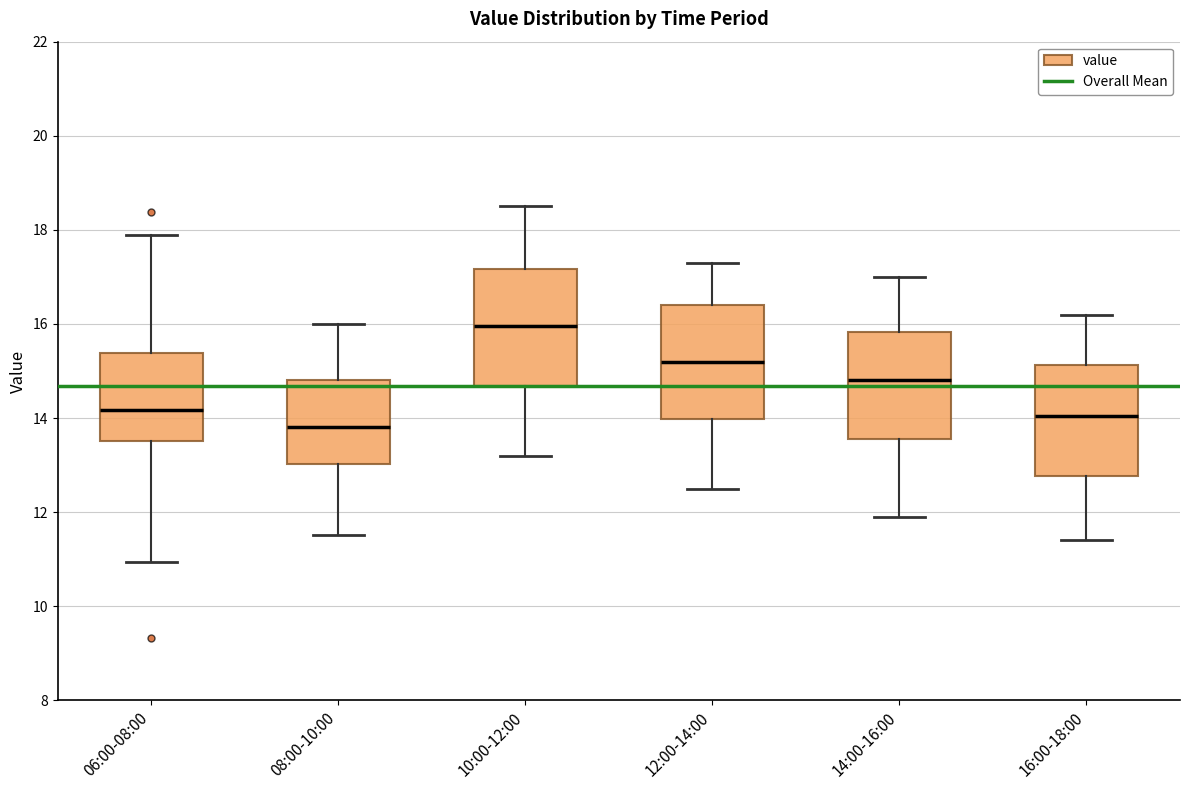

Which box has the highest median line?

10:00-12:00